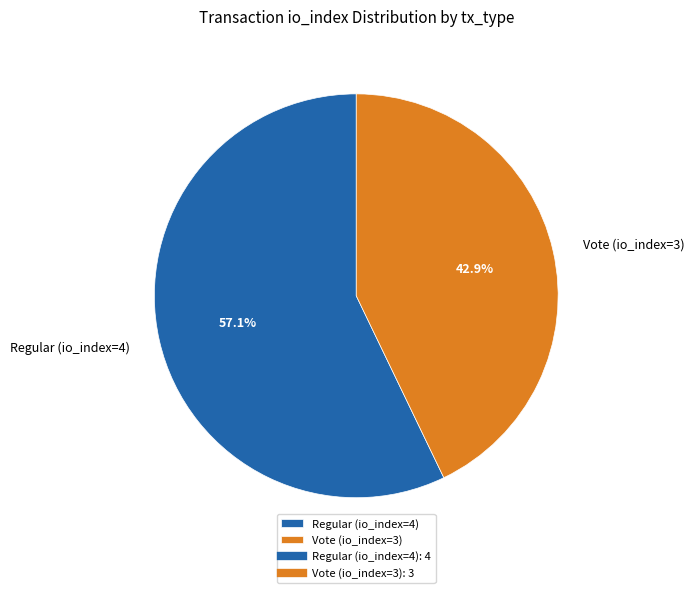

Count the number of slices in the pie.

2